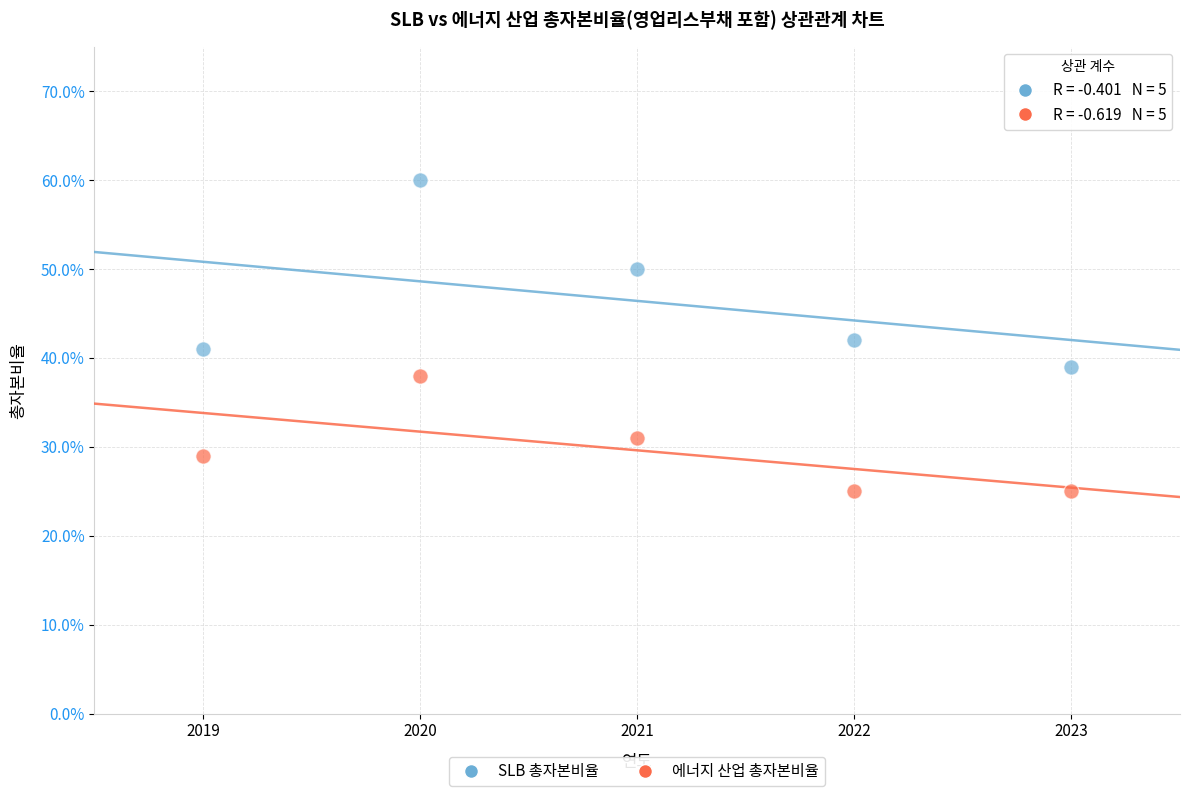

What are all the series names shown in the legend?

SLB 총자본비율, 에너지 산업 총자본비율